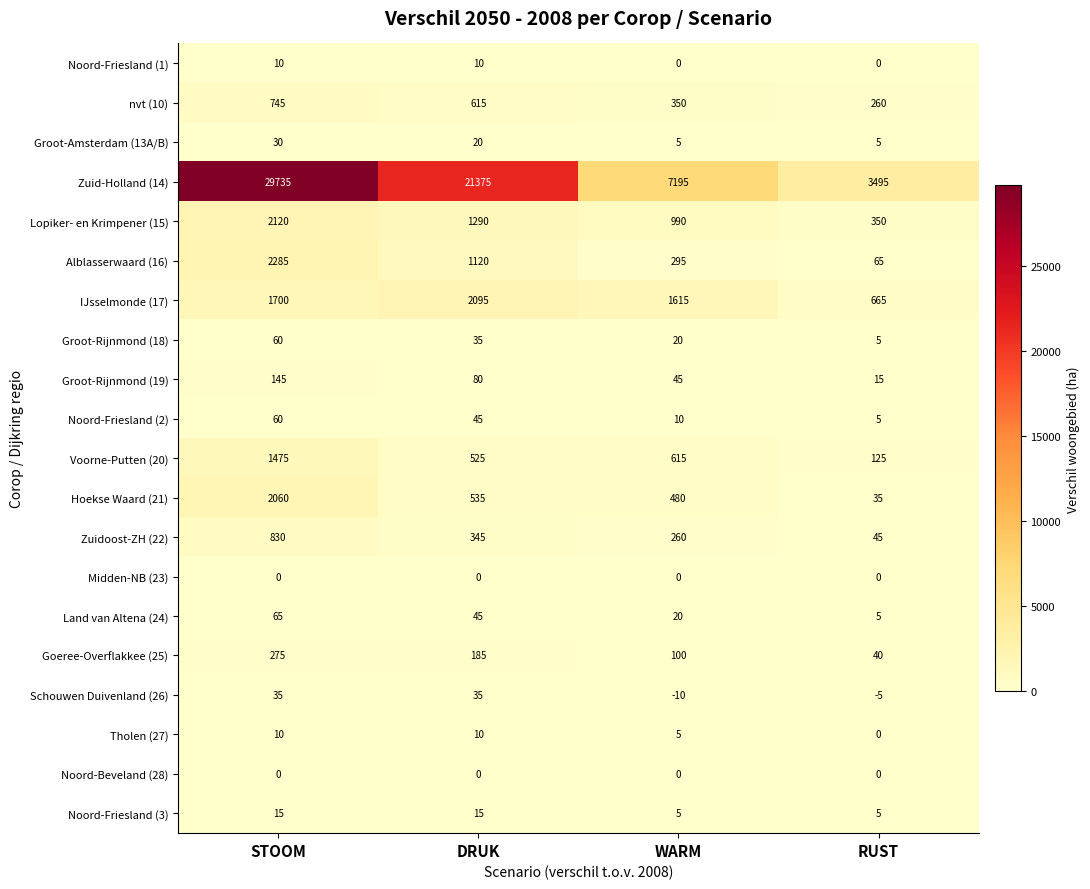

What is the highest value of the IJsselmonde (17) series?

2095